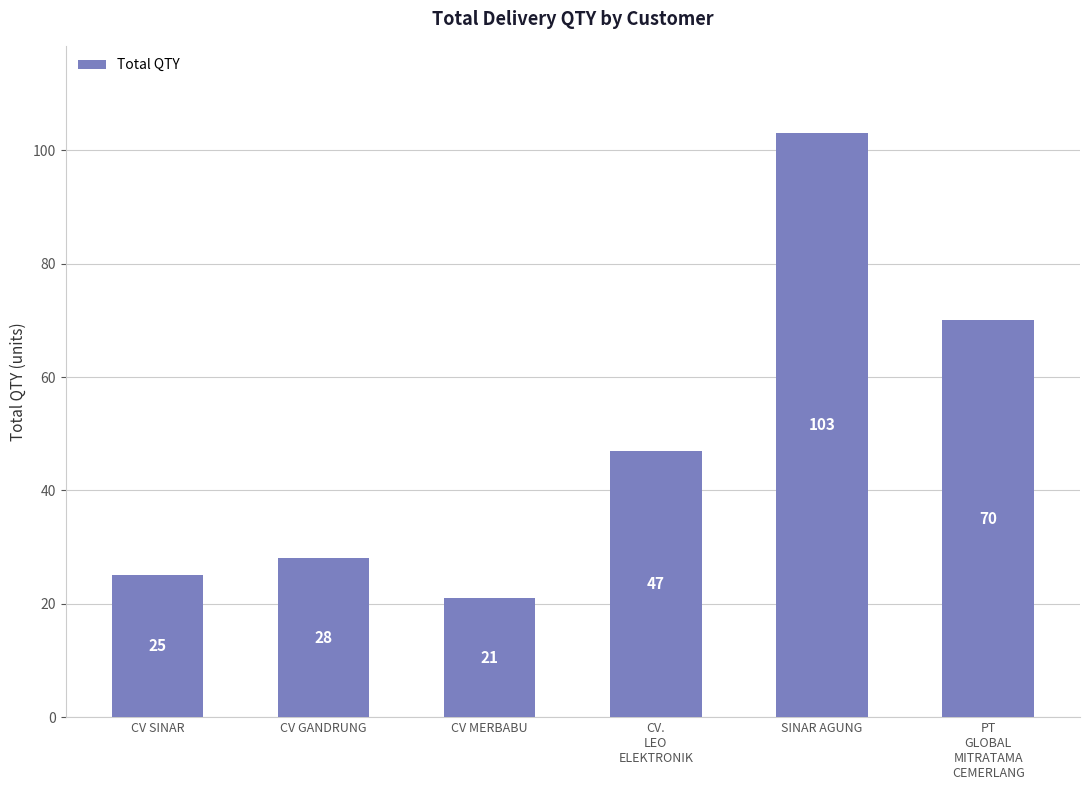

Rank the categories by value from lowest to highest.

CV MERBABU, CV SINAR, CV GANDRUNG, CV.
LEO
ELEKTRONIK, PT
GLOBAL
MITRATAMA
CEMERLANG, SINAR AGUNG